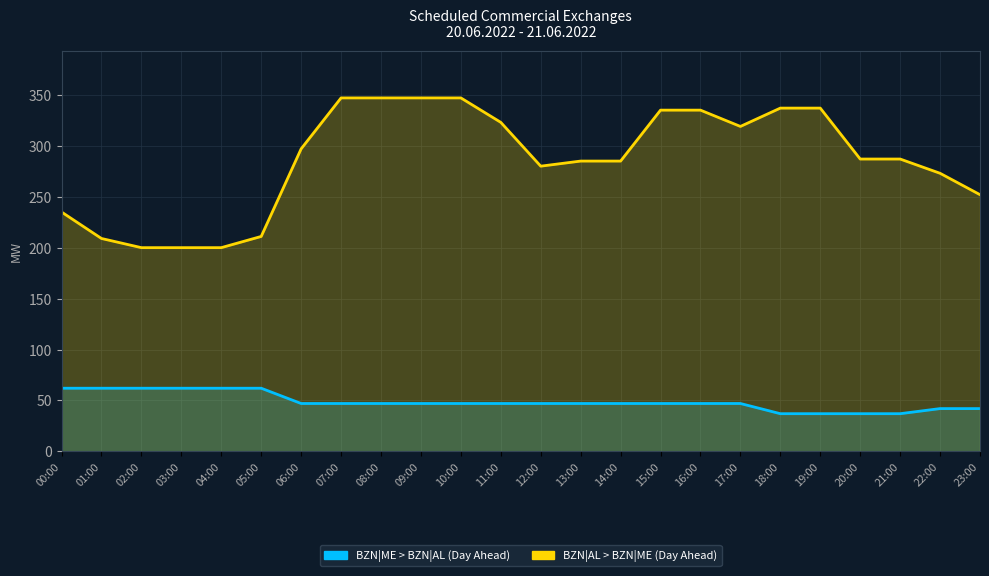

True or false: BZN|ME > BZN|AL (Day Ahead) and BZN|AL > BZN|ME (Day Ahead) cross at least once.

False